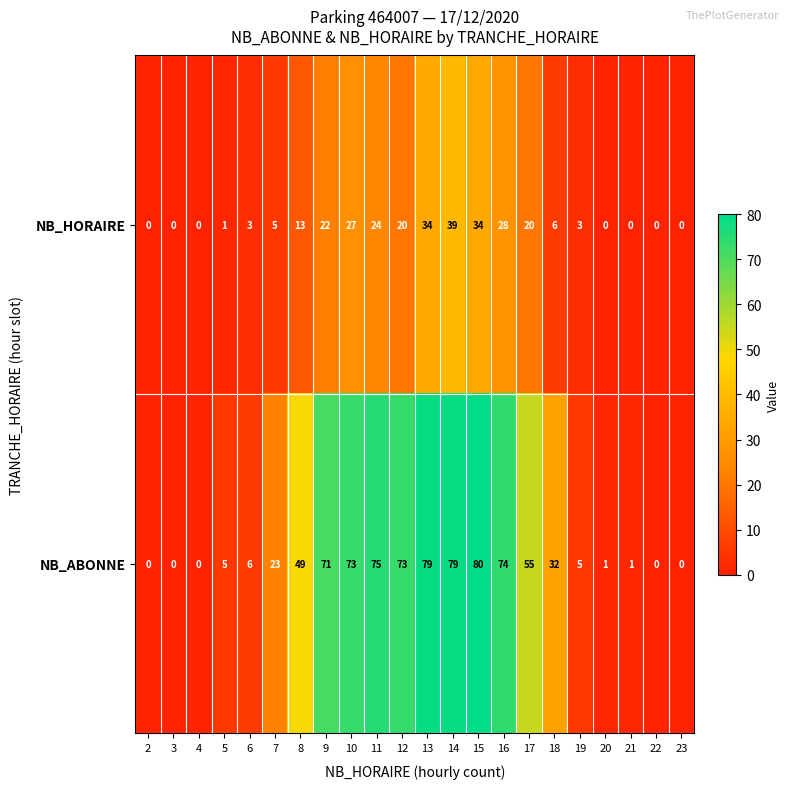

The NB_ABONNE series shows 2 at 20. True or false?

False